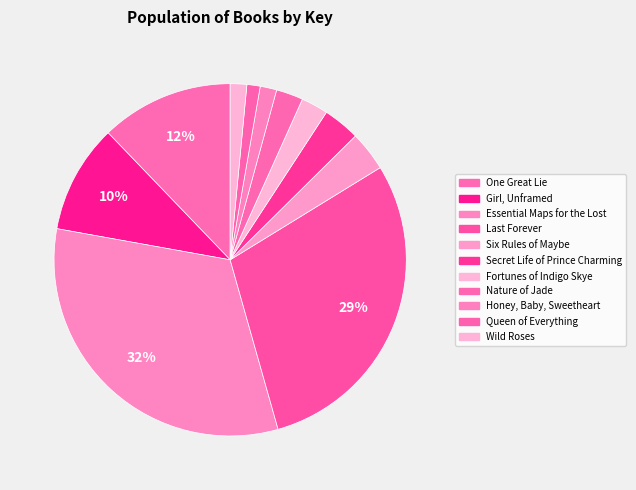

How many slices are in this pie chart?

11